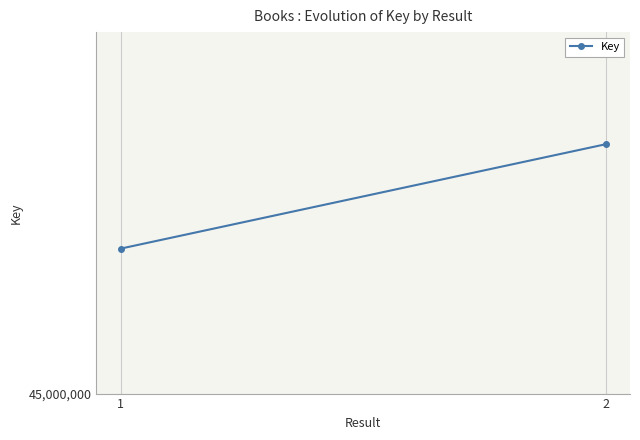

What is the difference between the values at 2 and 1?

722001